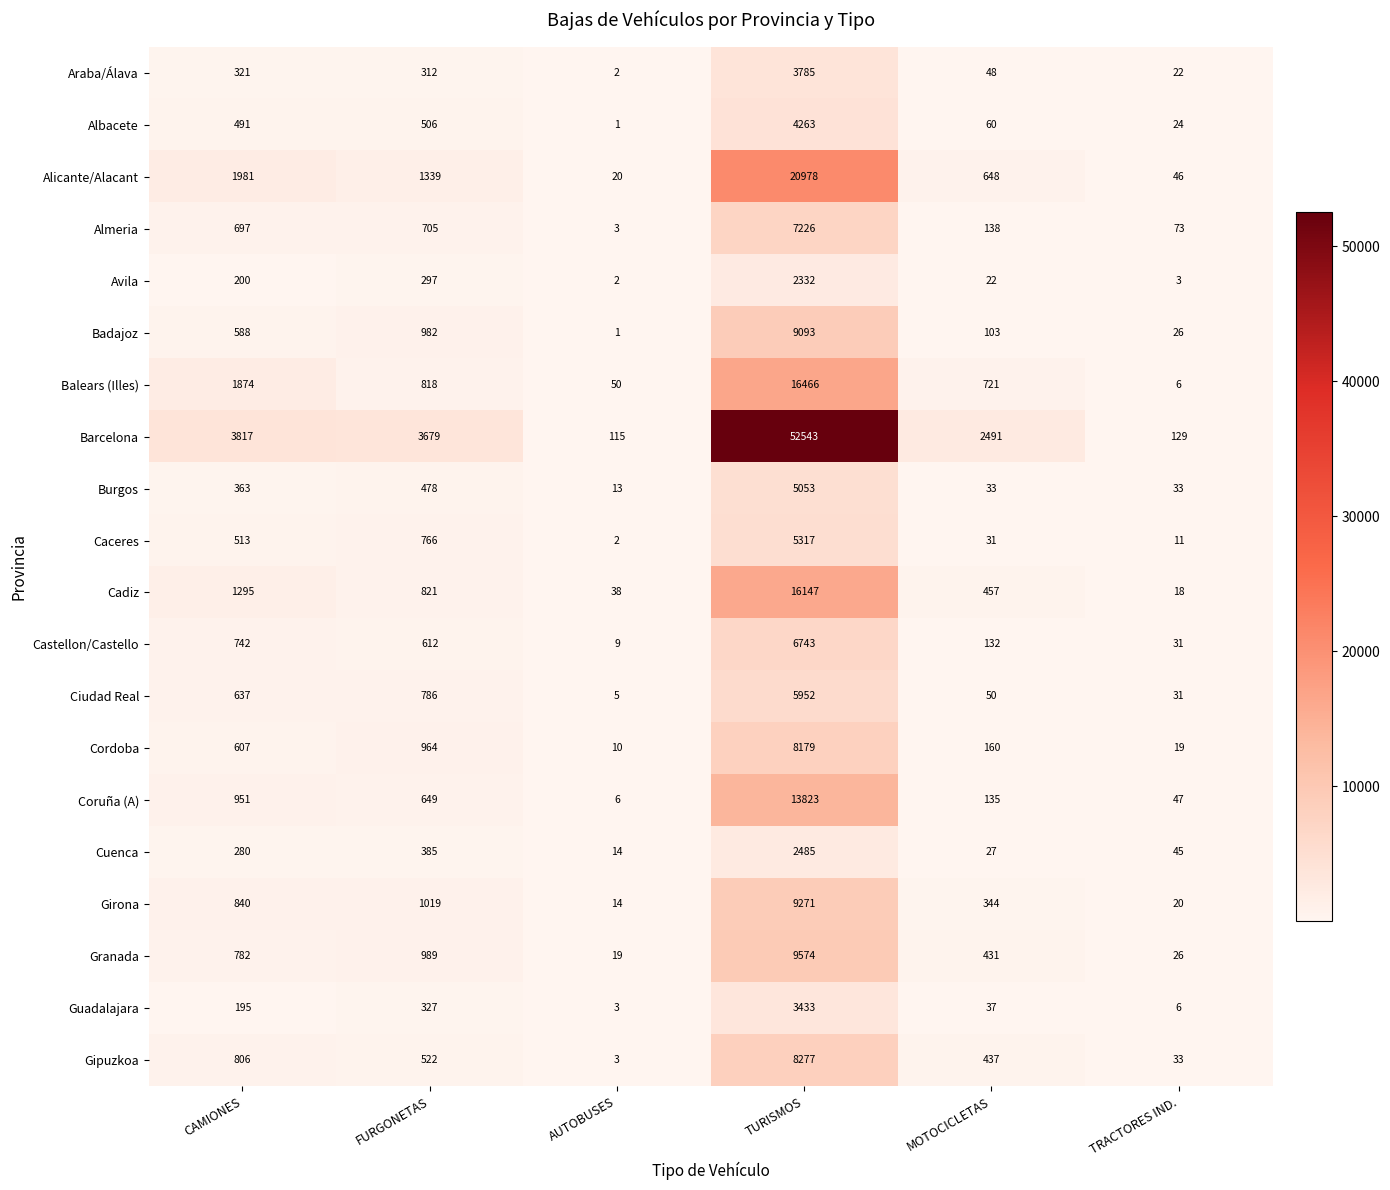

At which label is Castellon/Castello closest to 3376?

CAMIONES